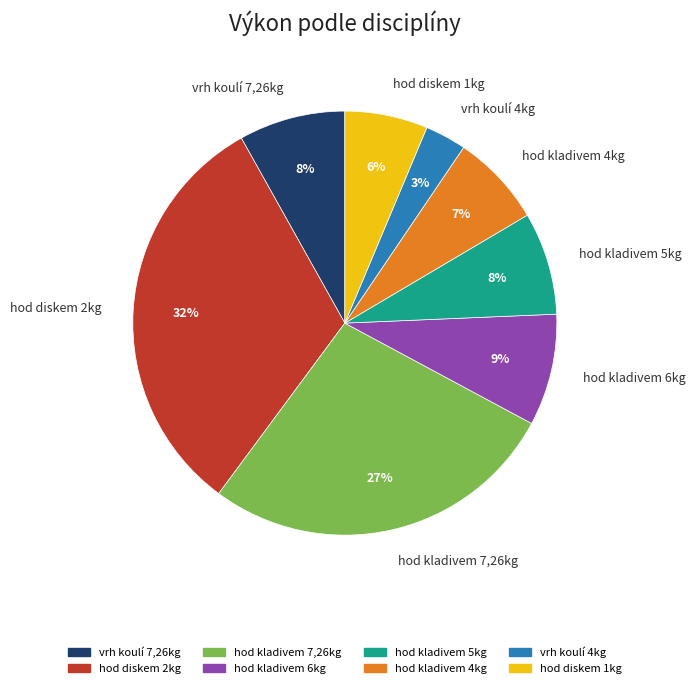

What percentage is the hod kladivem 6kg slice, to the nearest percent?

9%